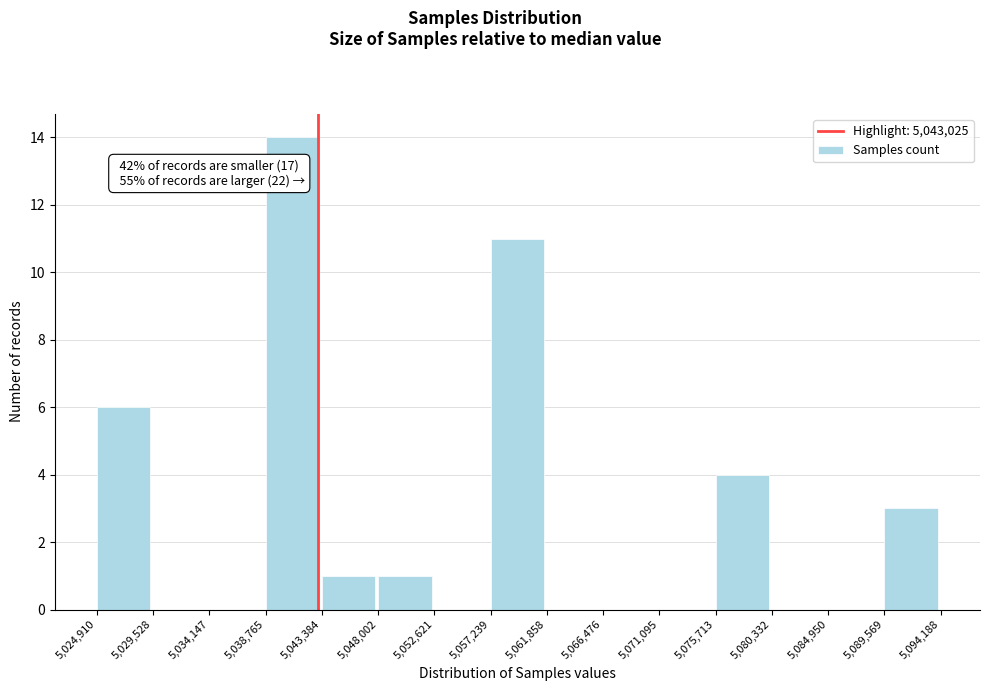

Which range on the x-axis has the tallest bar?

5,038,765 to 5,043,384